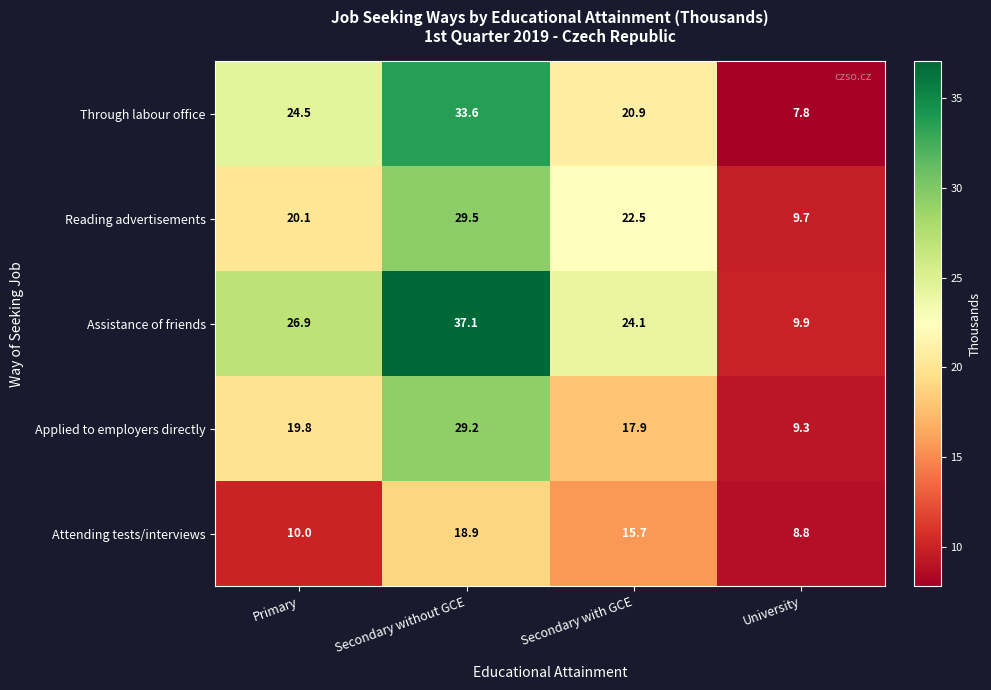

Where is Assistance of friends nearest to the value 23?

Secondary with GCE